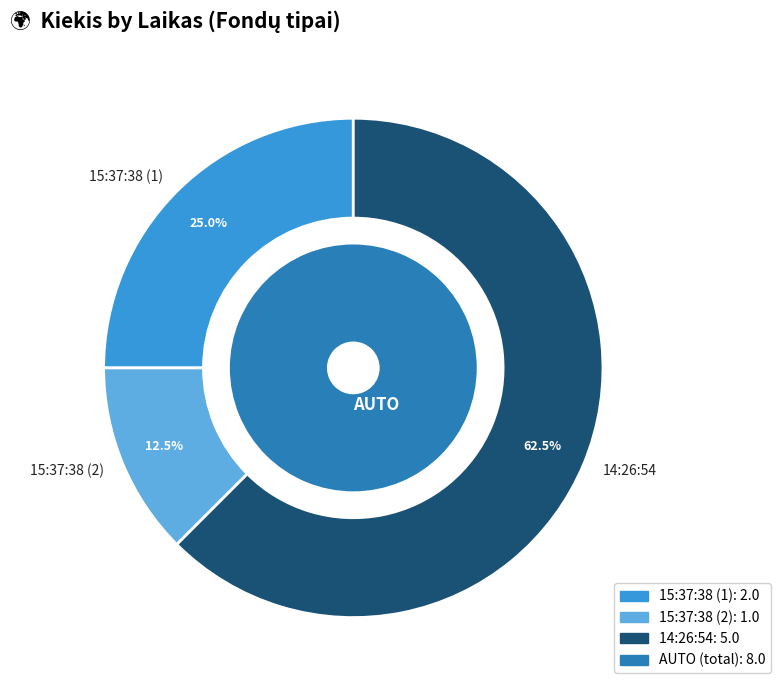

What portion of the pie excludes 14:26:54?

37.5%